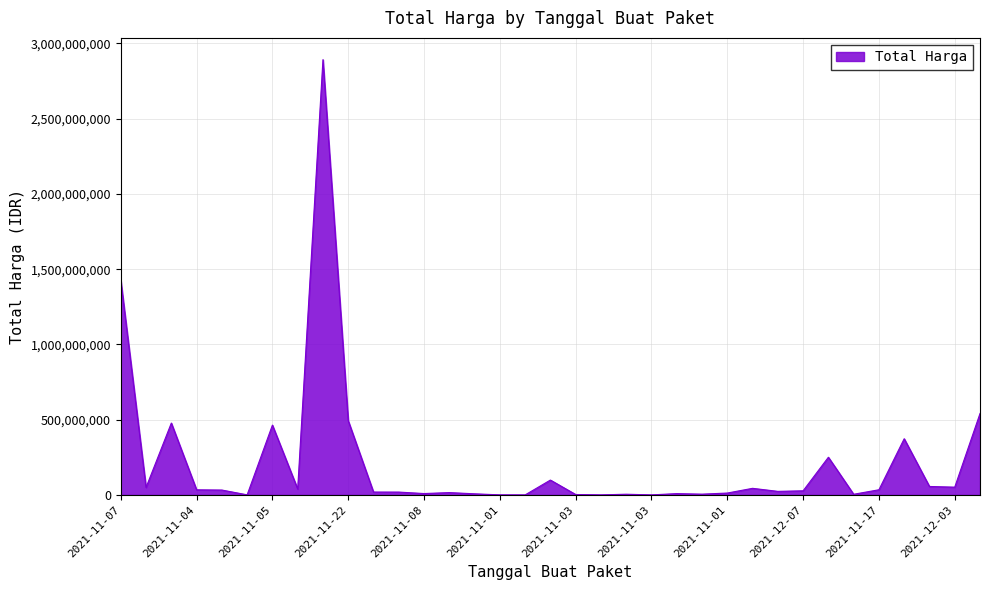

What is the maximum value shown in the chart?

2892122000